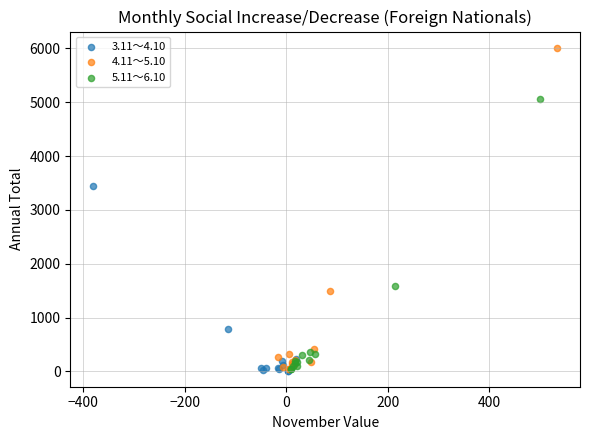

What are all the series names shown in the legend?

3.11～4.10, 4.11～5.10, 5.11～6.10